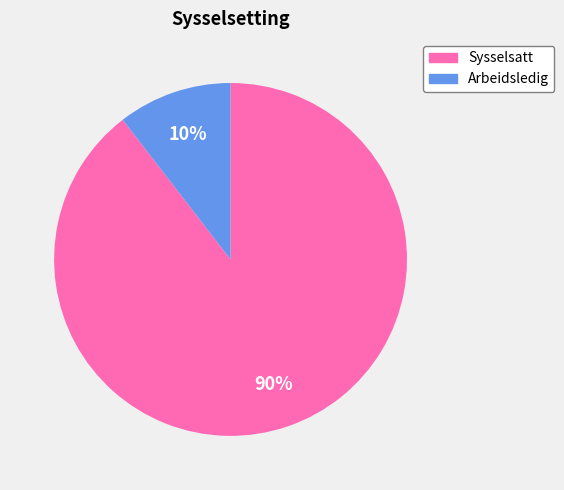

Does Arbeidsledig account for over 50% of the chart?

No